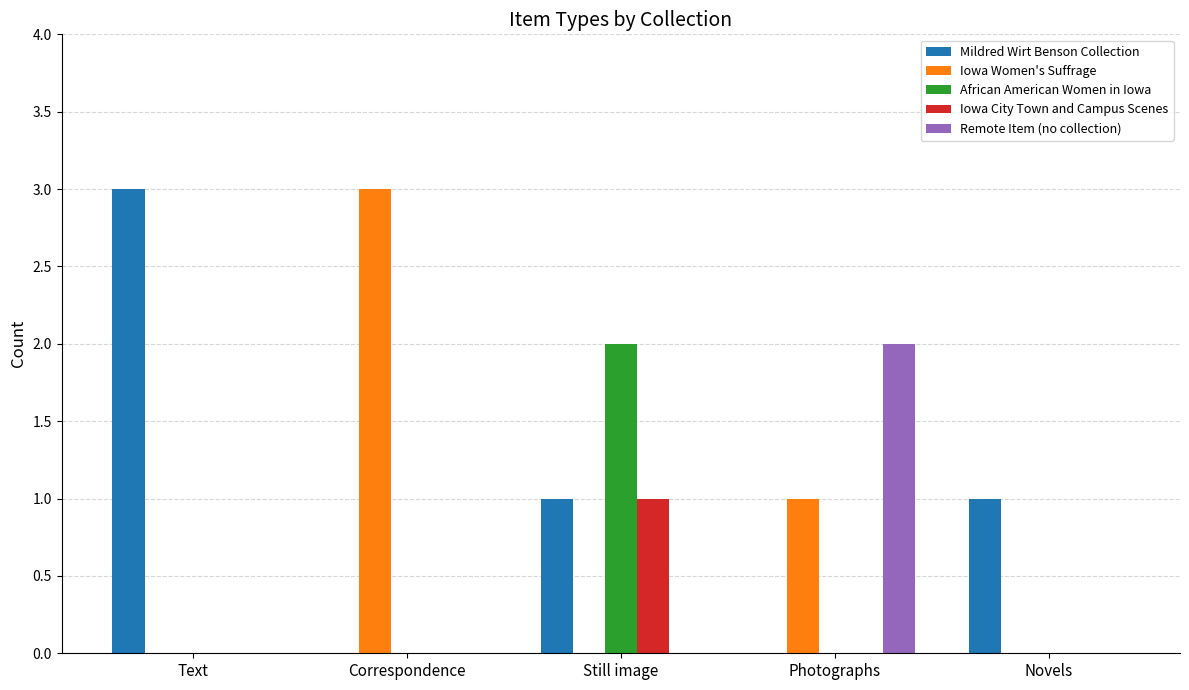

Which series changed the most between Text and Novels?

Mildred Wirt Benson Collection